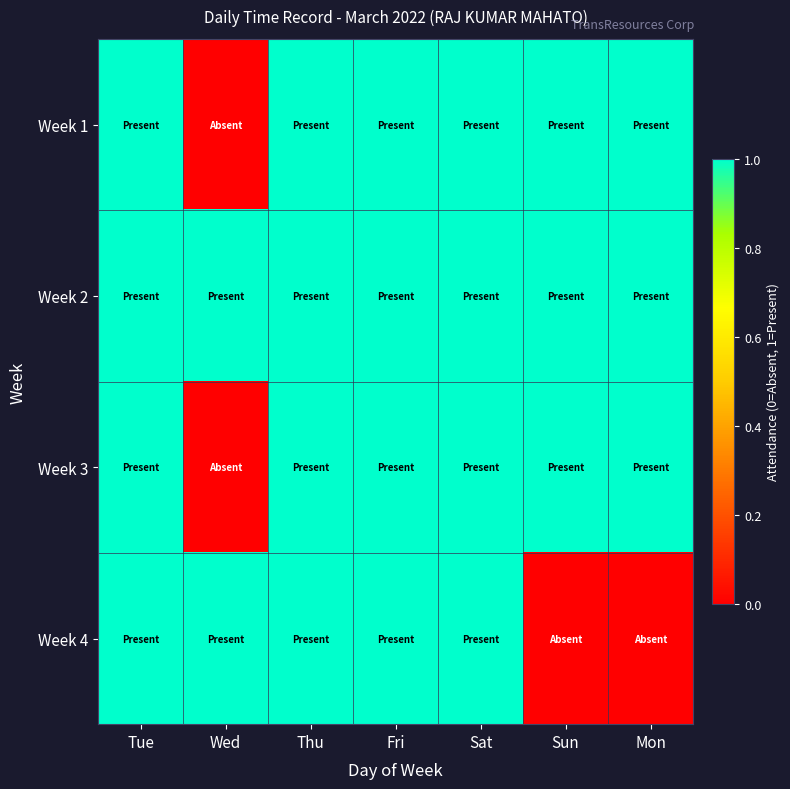

Between Sat and Mon, which is larger?

Sat